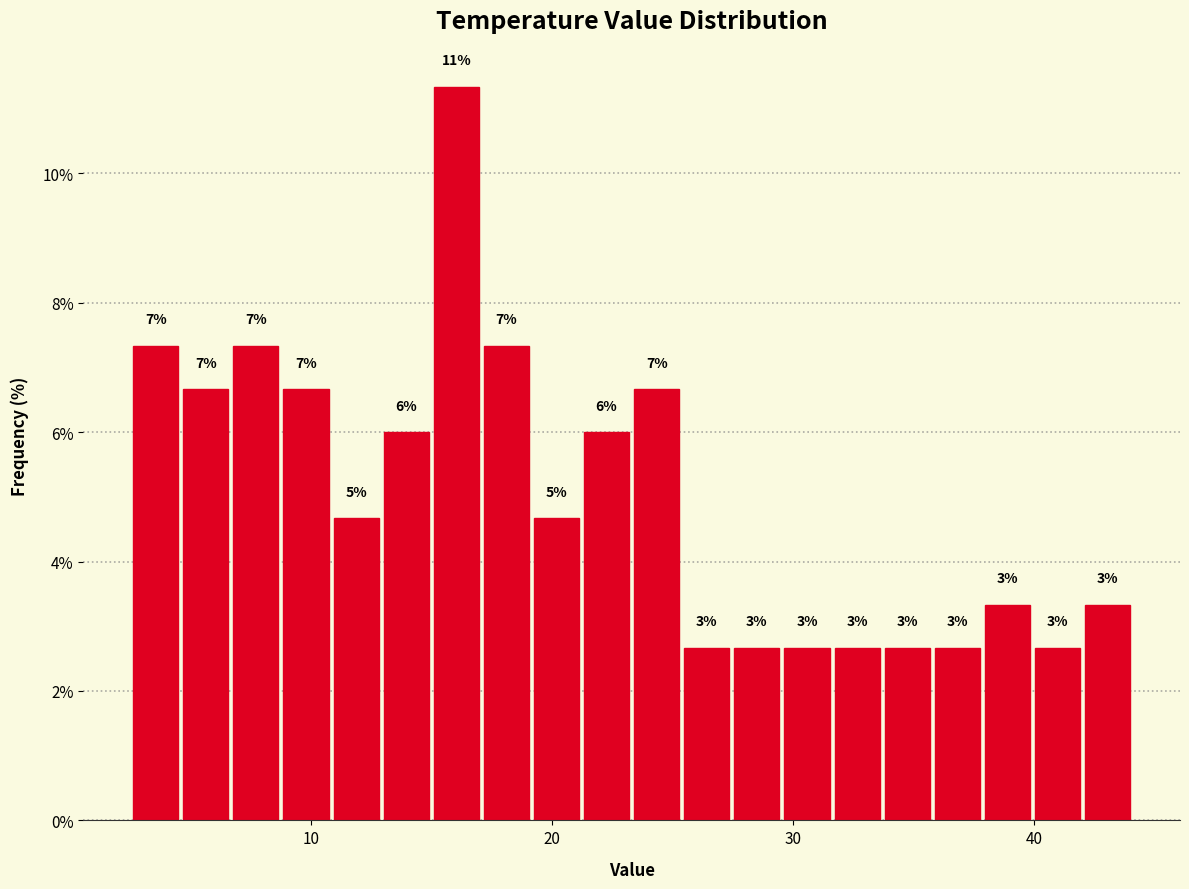

Around what value on the x-axis is the tallest bar? Give the approximate position of its centre, as read against the axis.

16